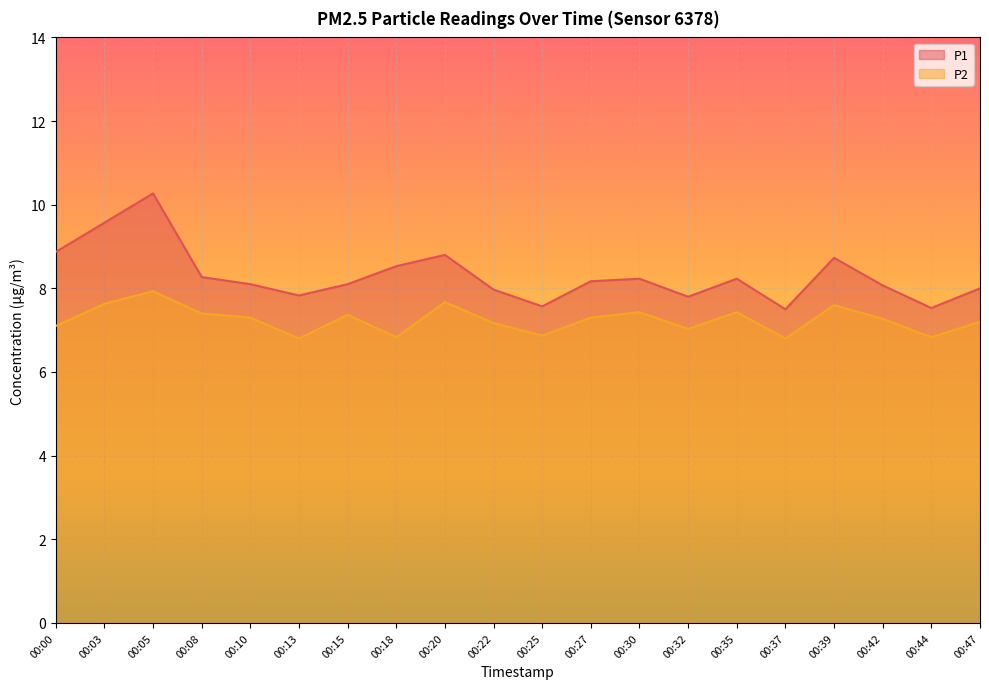

At which category does the chart reach its peak across all series?

00:05